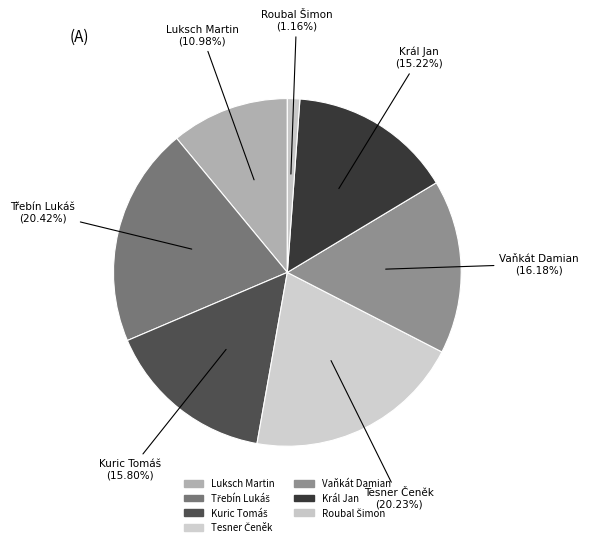

What is the change in value from Kuric Tomáš to Tesner Čeněk?

+23